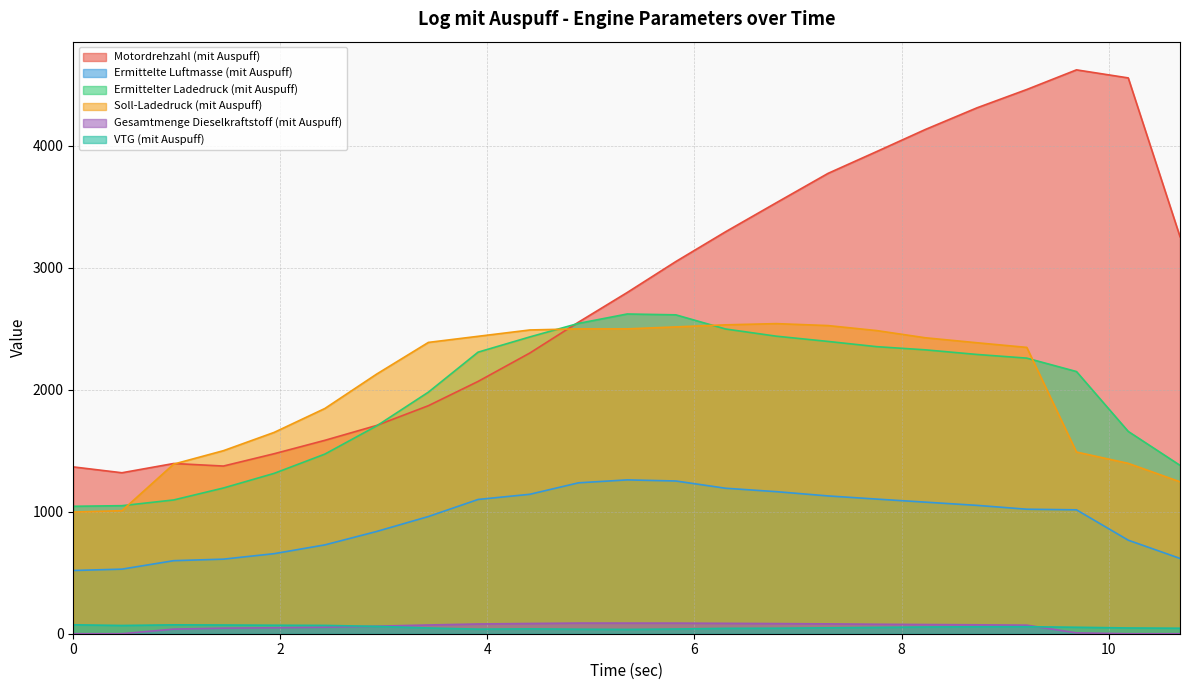

How many values in the VTG (mit Auspuff) series exceed 51?

12